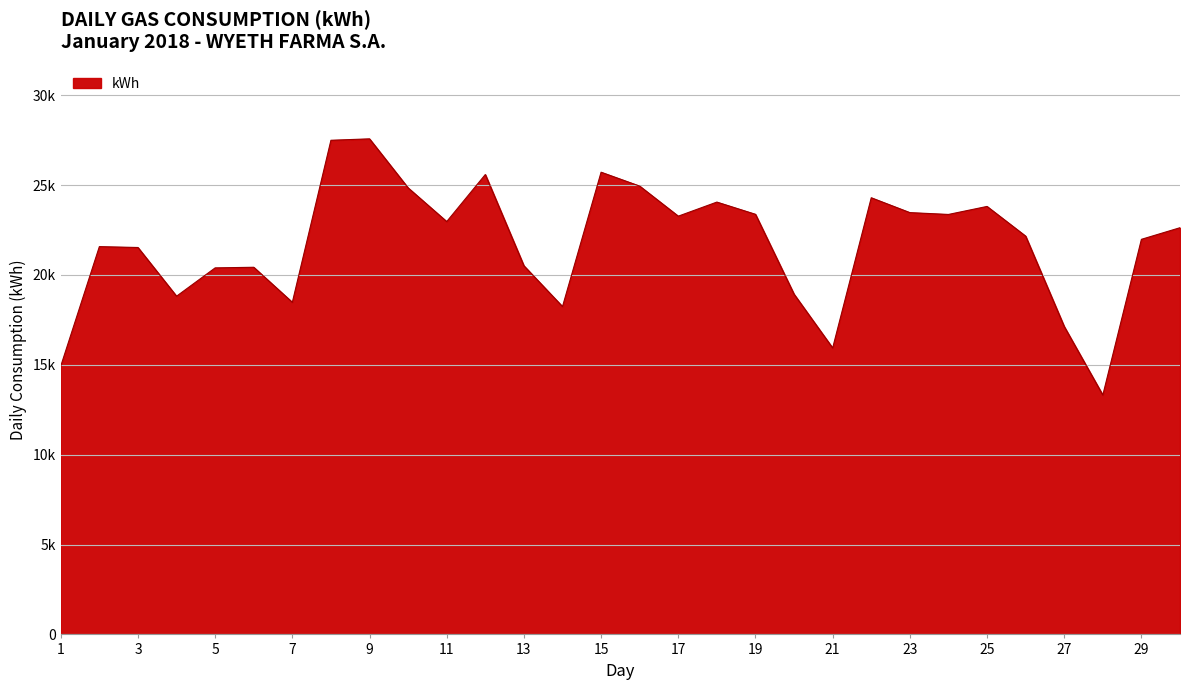

Which label corresponds to the smallest value in the chart?

28